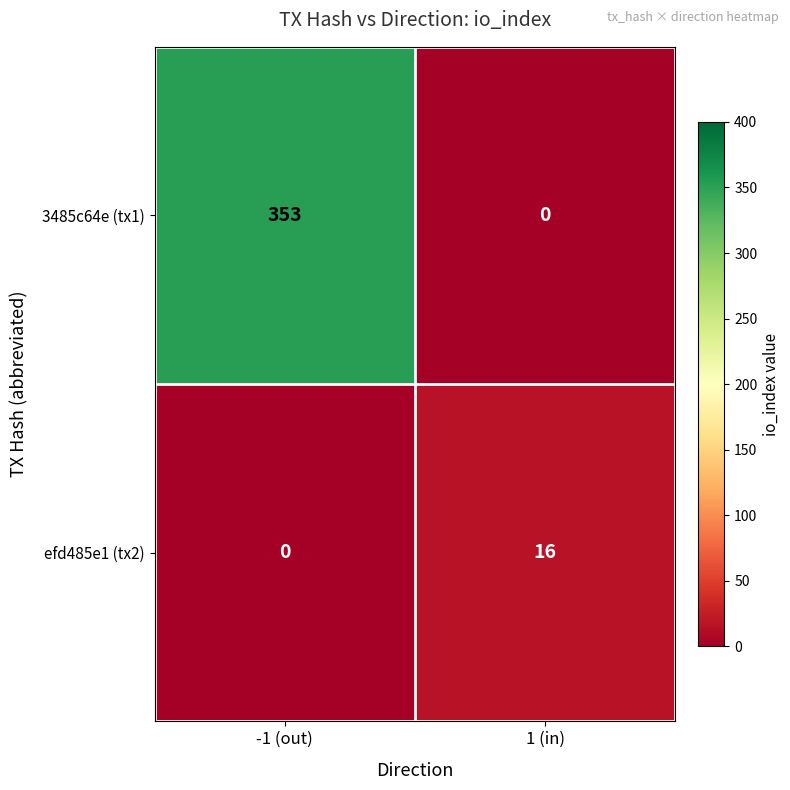

List the series in order of their overall mean, lowest first.

efd485e1 (tx2), 3485c64e (tx1)